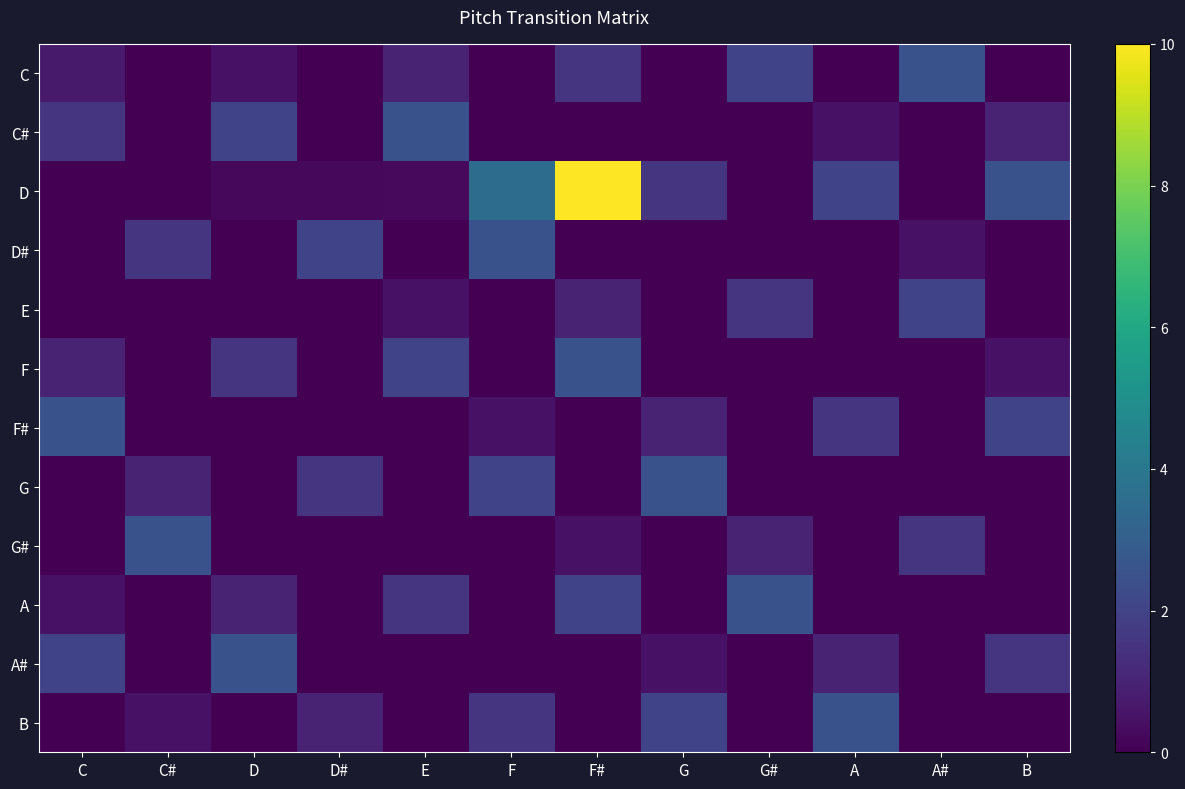

Which series has the largest range (max minus min)?

D